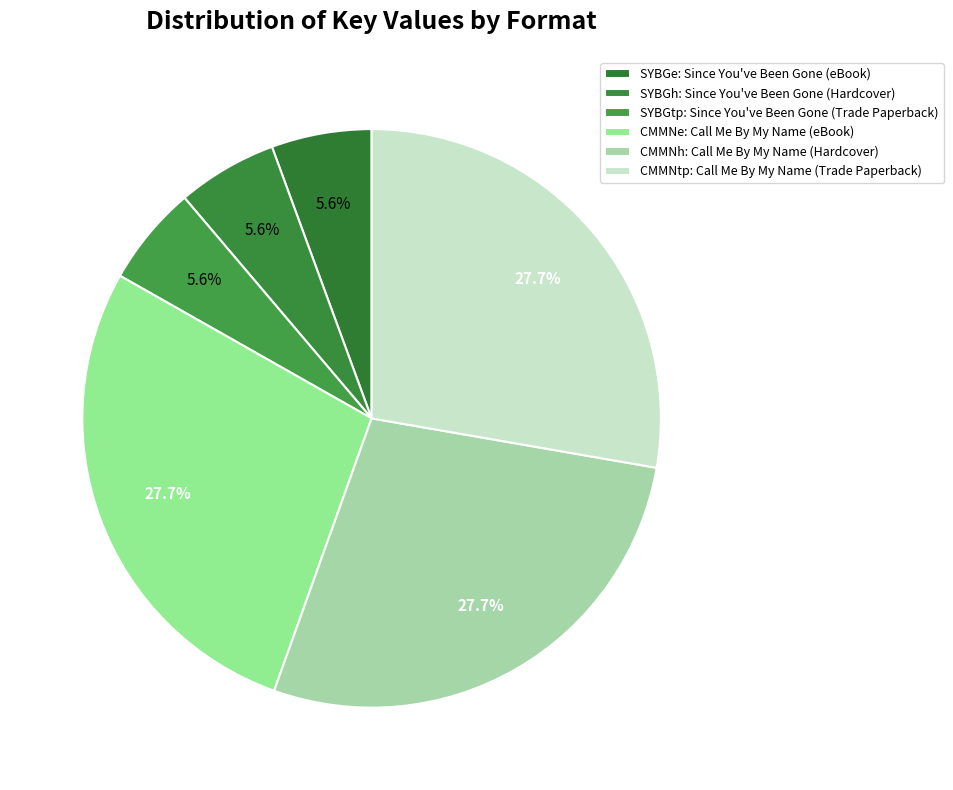

Count the number of slices in the pie.

6